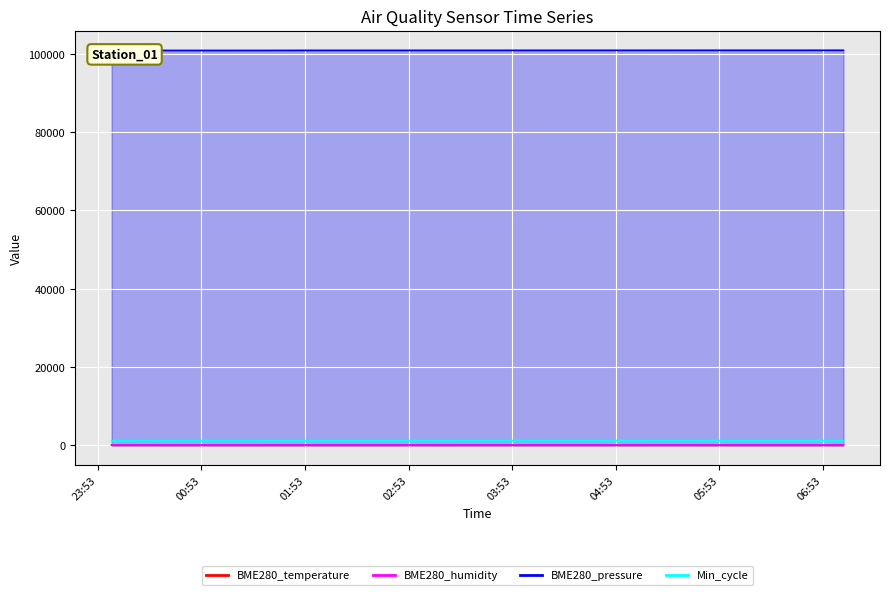

What is the value of the BME280_pressure point at the 1st from the left?

100879.4